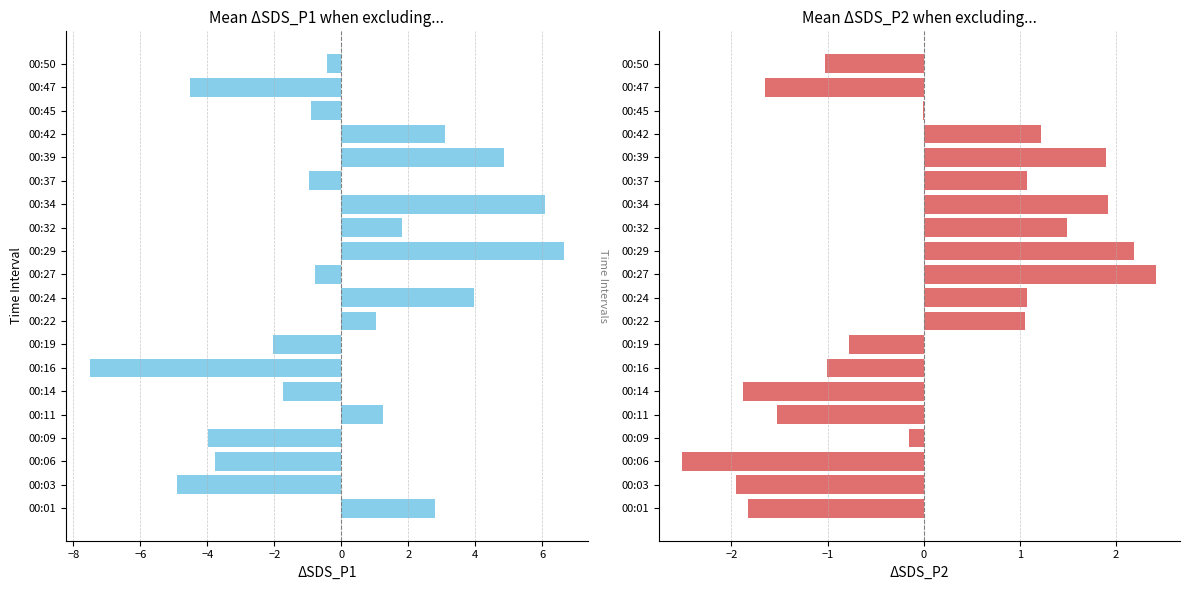

How many series are shown in this chart?

2